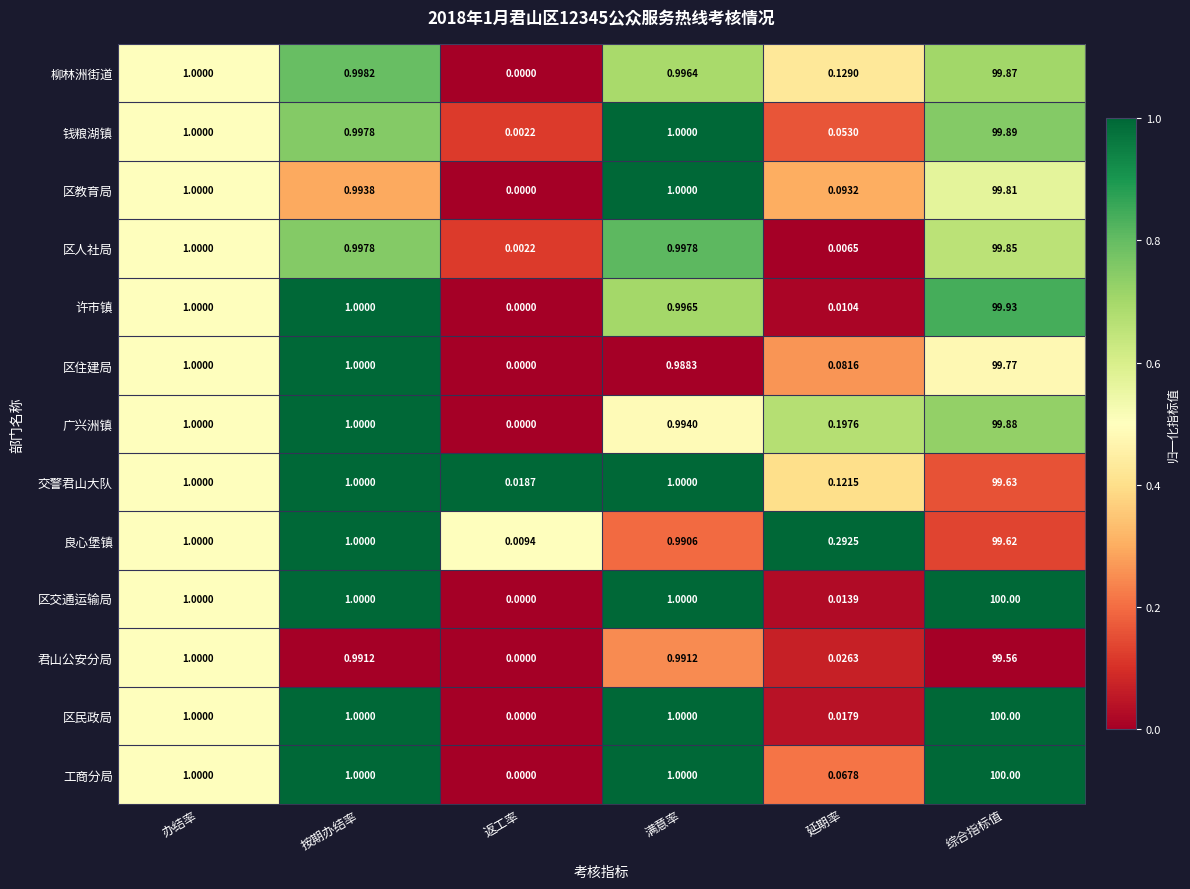

Which series changed the most between 返工率 and 延期率?

良心堡镇